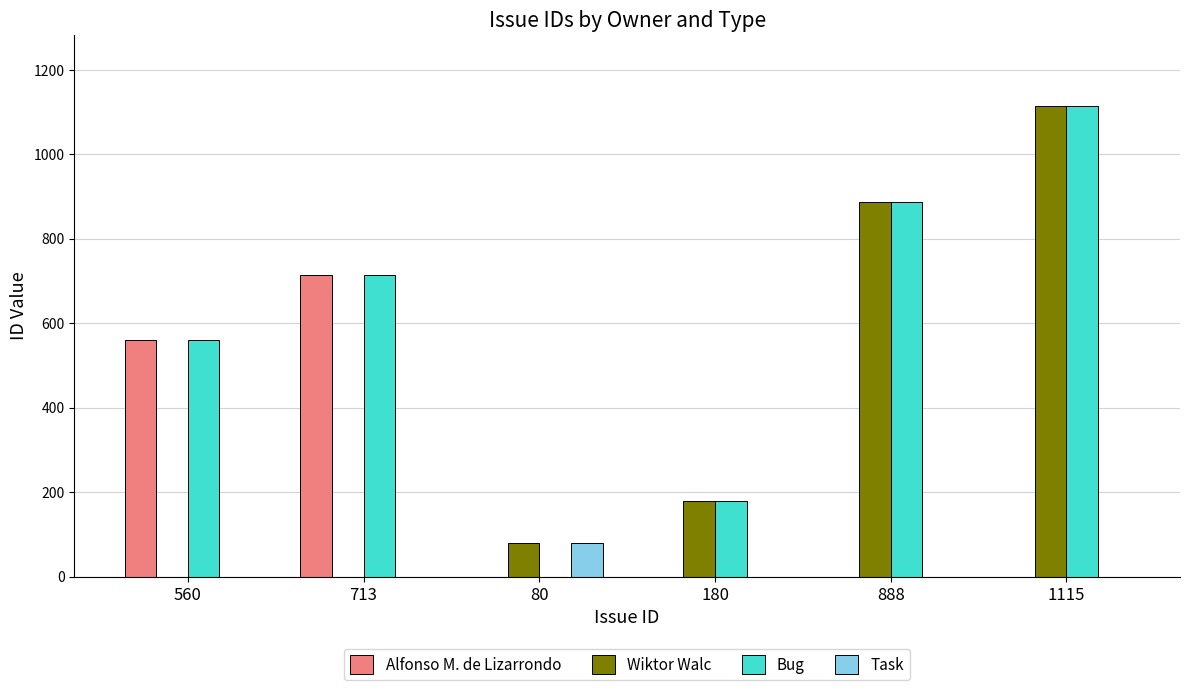

What are all the series names shown in the legend?

Alfonso M. de Lizarrondo, Wiktor Walc, Bug, Task